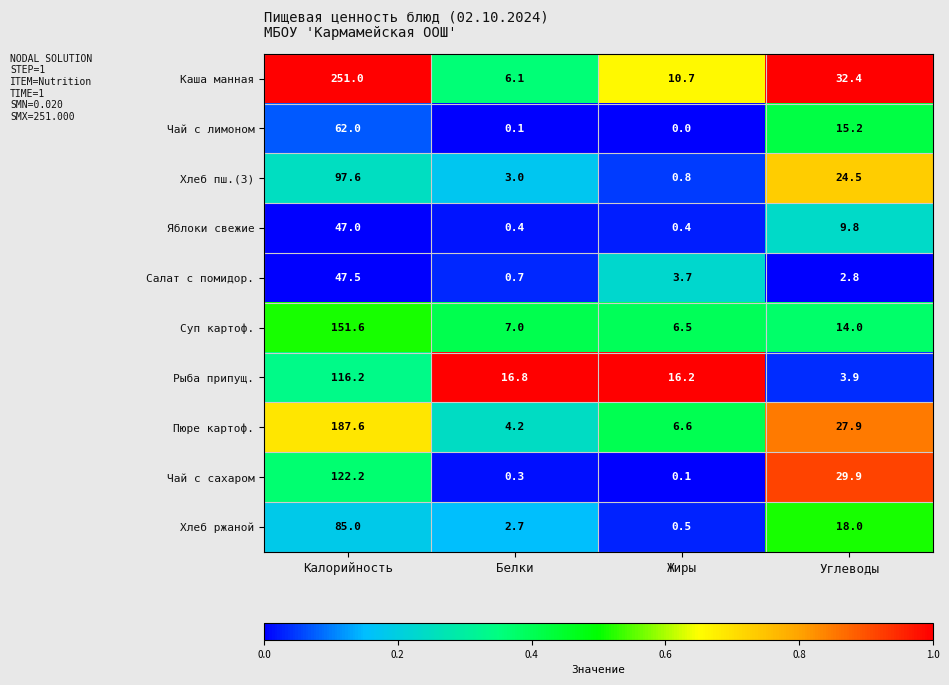

Read the Пюре картоф. value at Белки.

4.2